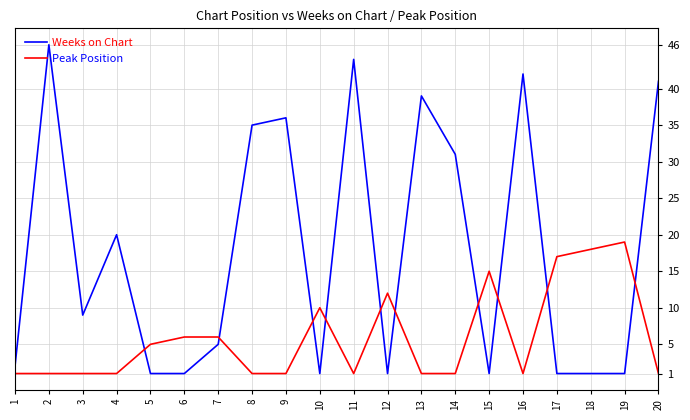

Which series has the widest spread of values?

Weeks on Chart